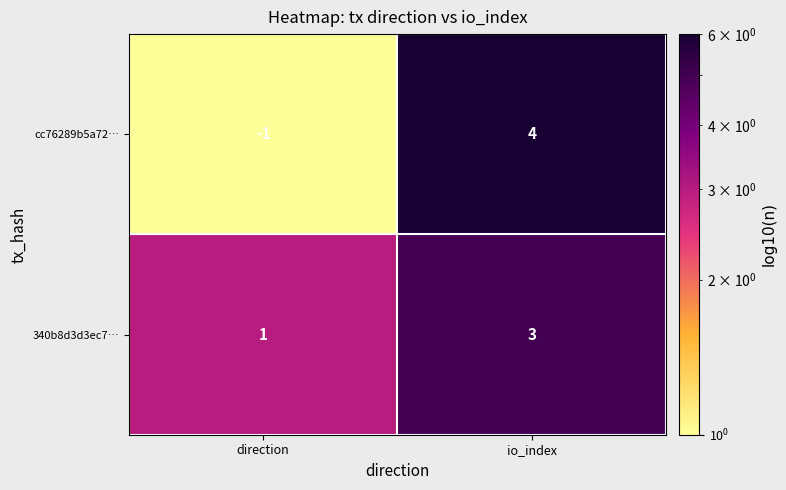

Reading right to left, list all the values displayed in this chart.

cc76289b5a72…: 4	-1
340b8d3d3ec7…: 3	1